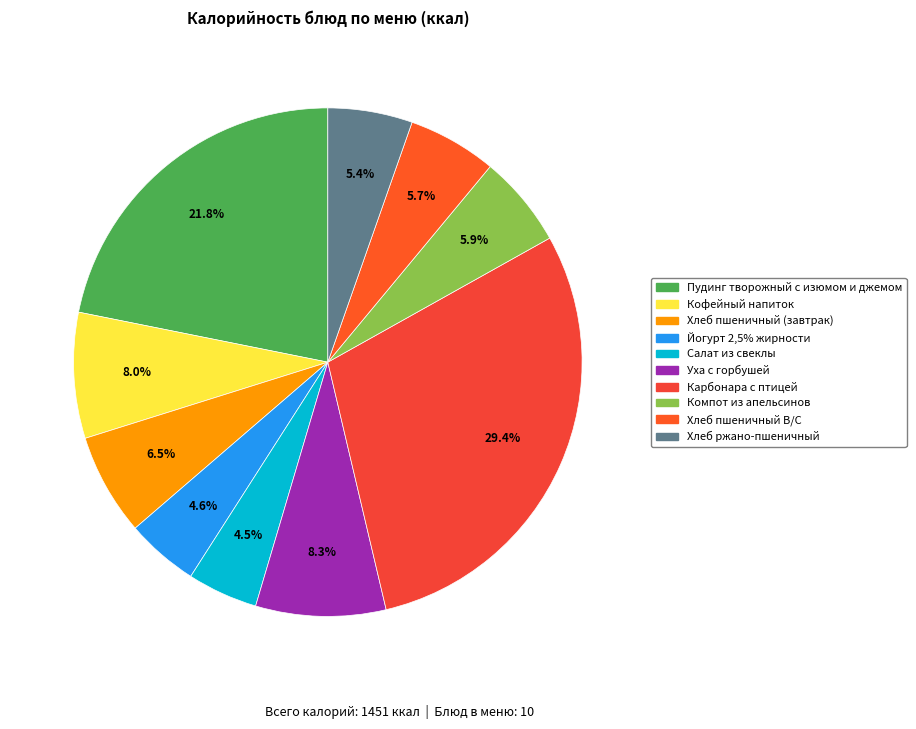

What is the ratio of the value at Йогурт 2,5% жирности to the value at Компот из апельсинов?

0.8